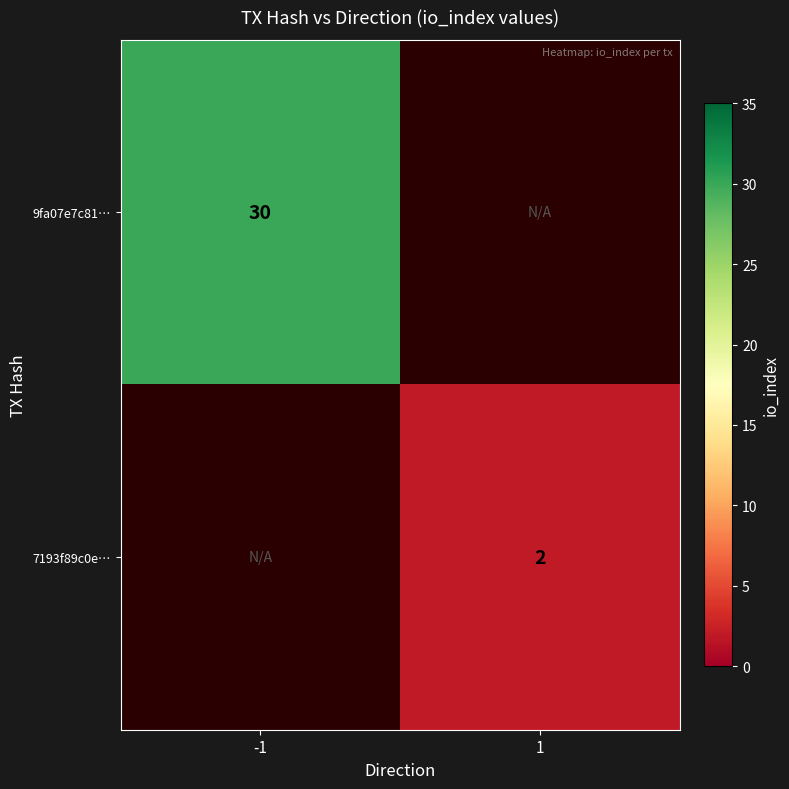

The 9fa07e7c81… series shows 45.2 at -1. True or false?

False